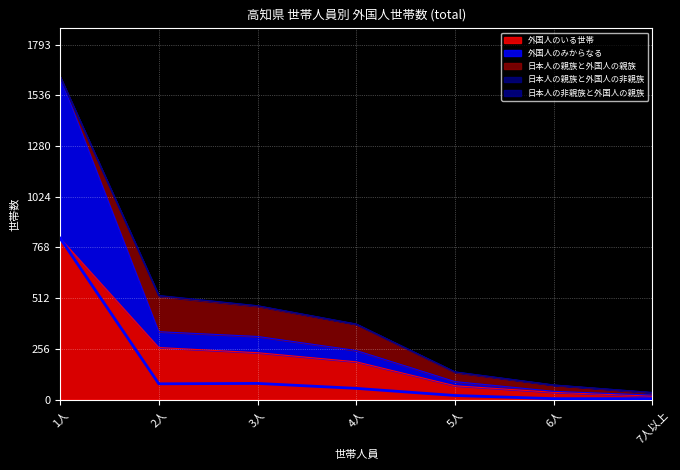

How many lines are shown in the chart?

5